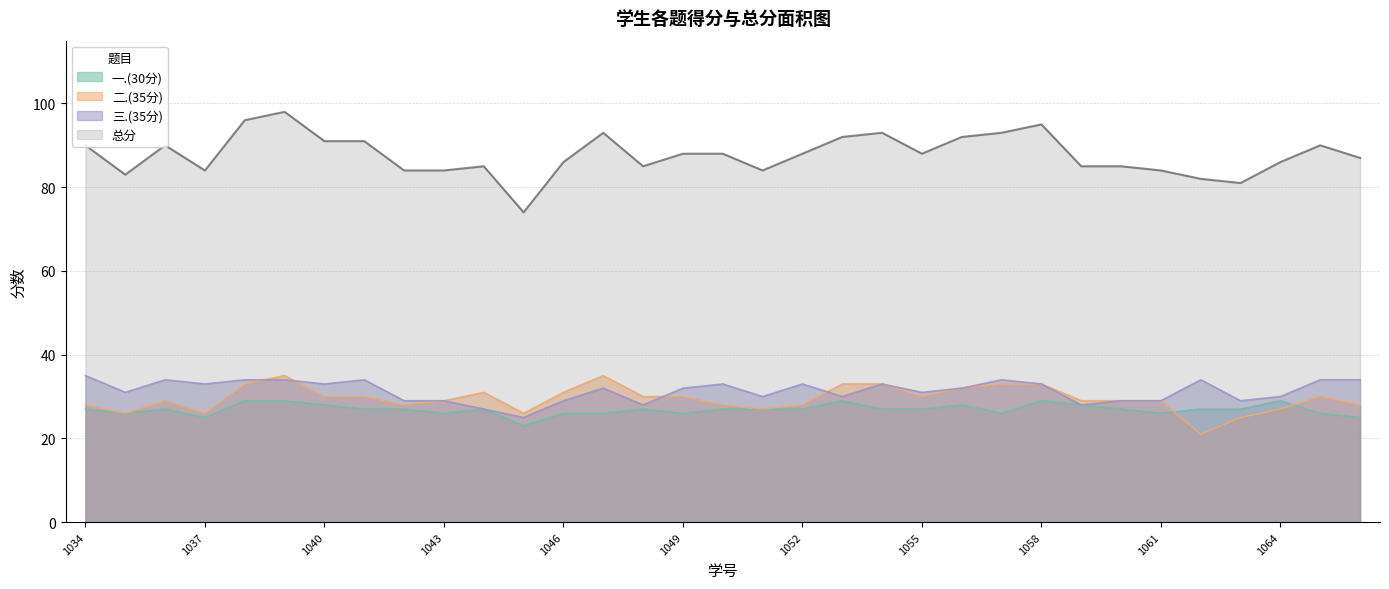

Which series has the largest range (max minus min)?

总分